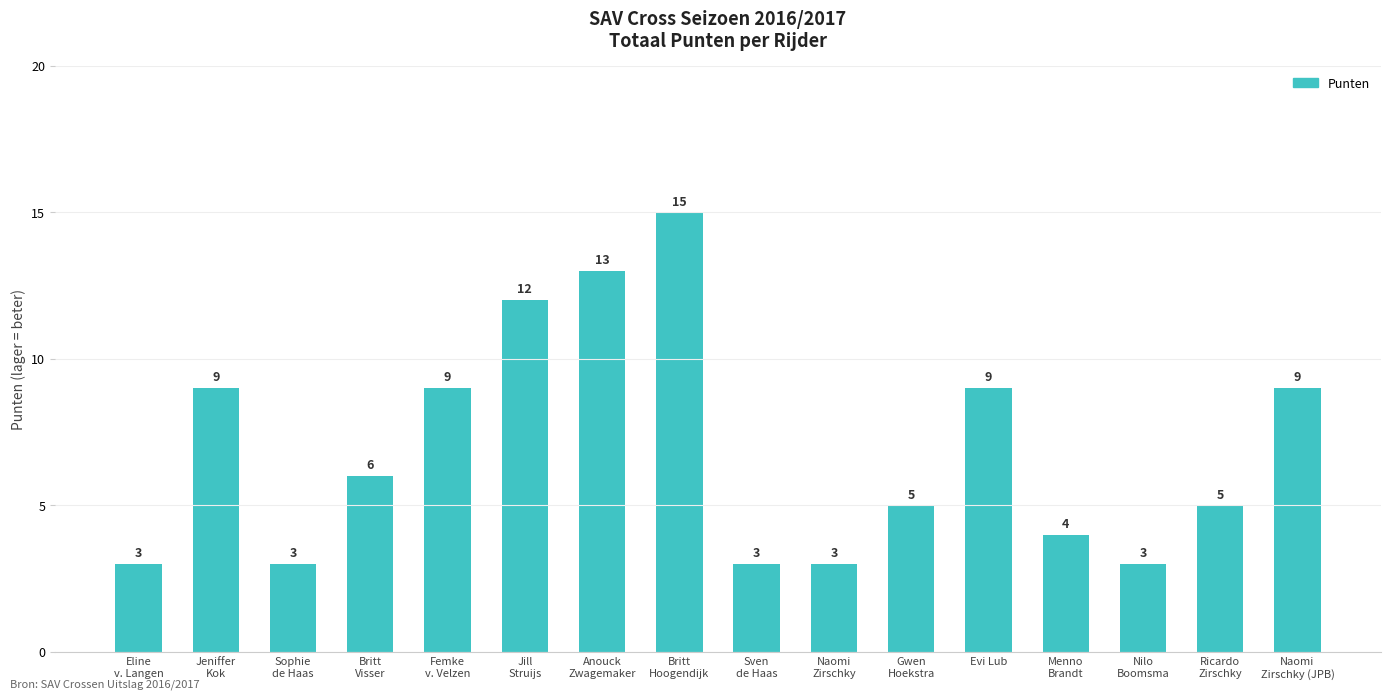

What is the label of the 10th bar from the left?

Naomi
Zirschky